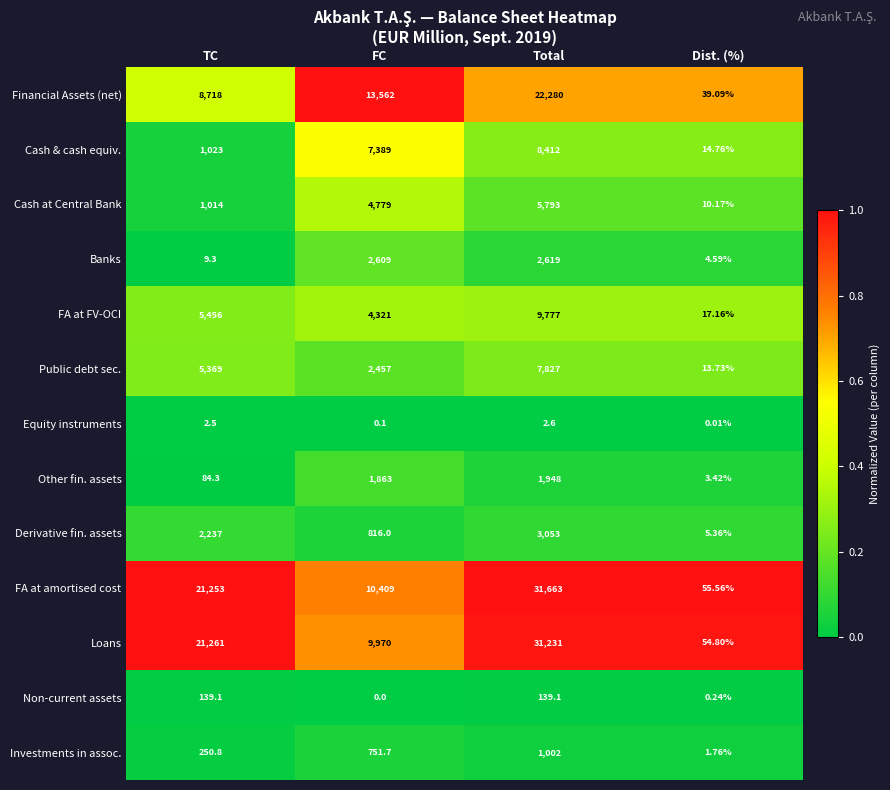

At which category is the sum across all series the highest?

Total